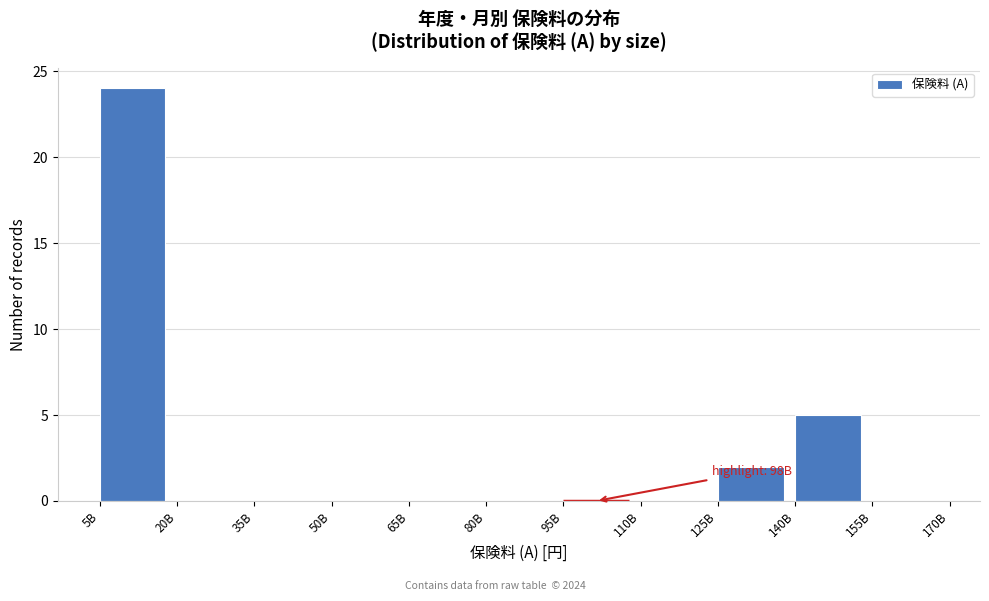

Reading left to right, what are all the values shown in this chart?

5B=24	20B=0	35B=0	50B=0	65B=0	80B=0	95B=0	110B=0	125B=2	140B=5	155B=0